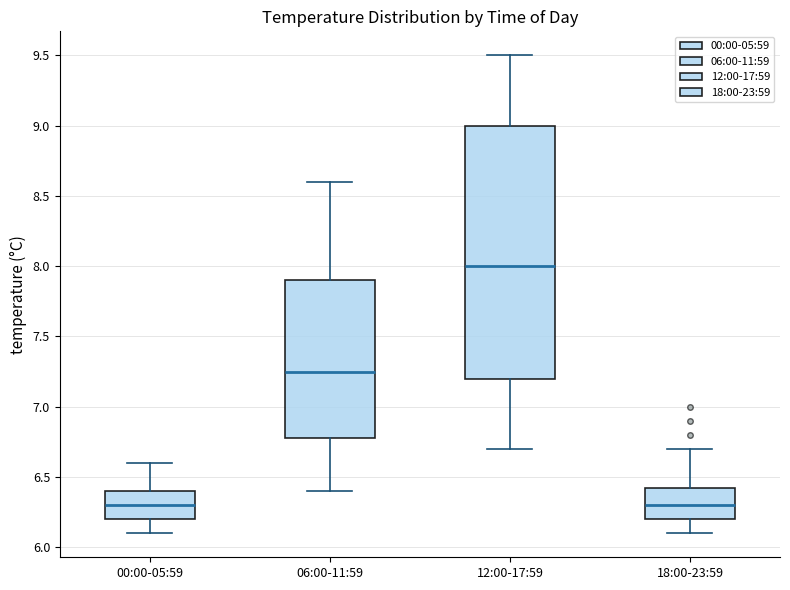

Where does the upper whisker of the box for 00:00-05:59 end on the y-axis? The values are not printed on the chart, so give them approximately, as read against the axis.

6.60